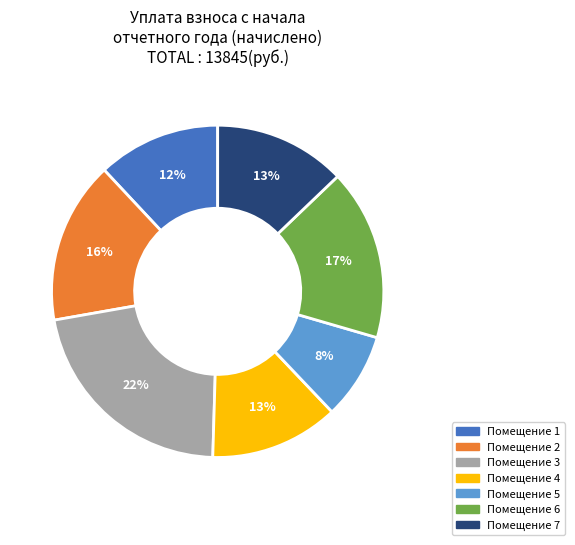

Do Помещение 2 and Помещение 3 together represent more than half of the pie?

No